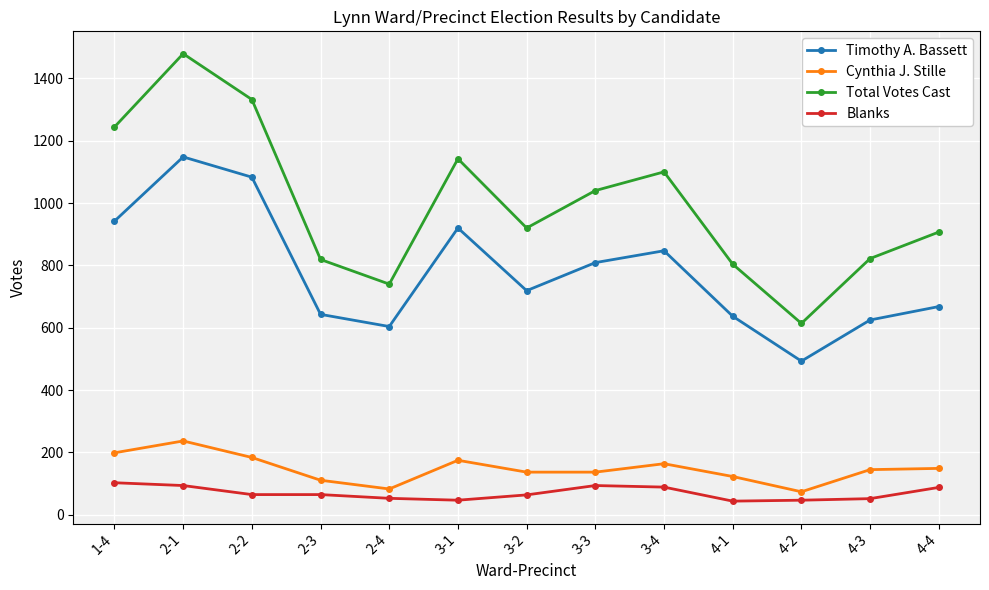

At 4-2, list the series in order from smallest to largest.

Blanks, Cynthia J. Stille, Timothy A. Bassett, Total Votes Cast